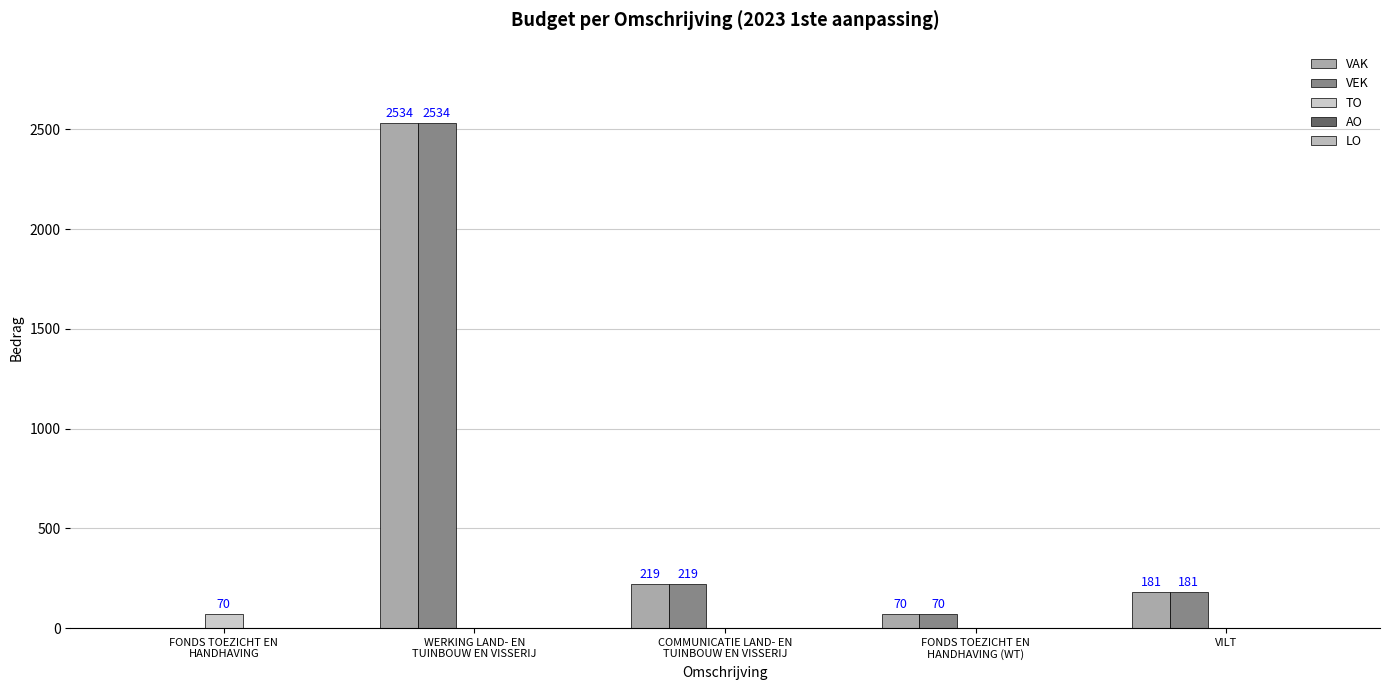

Are the bars grouped side by side (vs. stacked)?

Yes